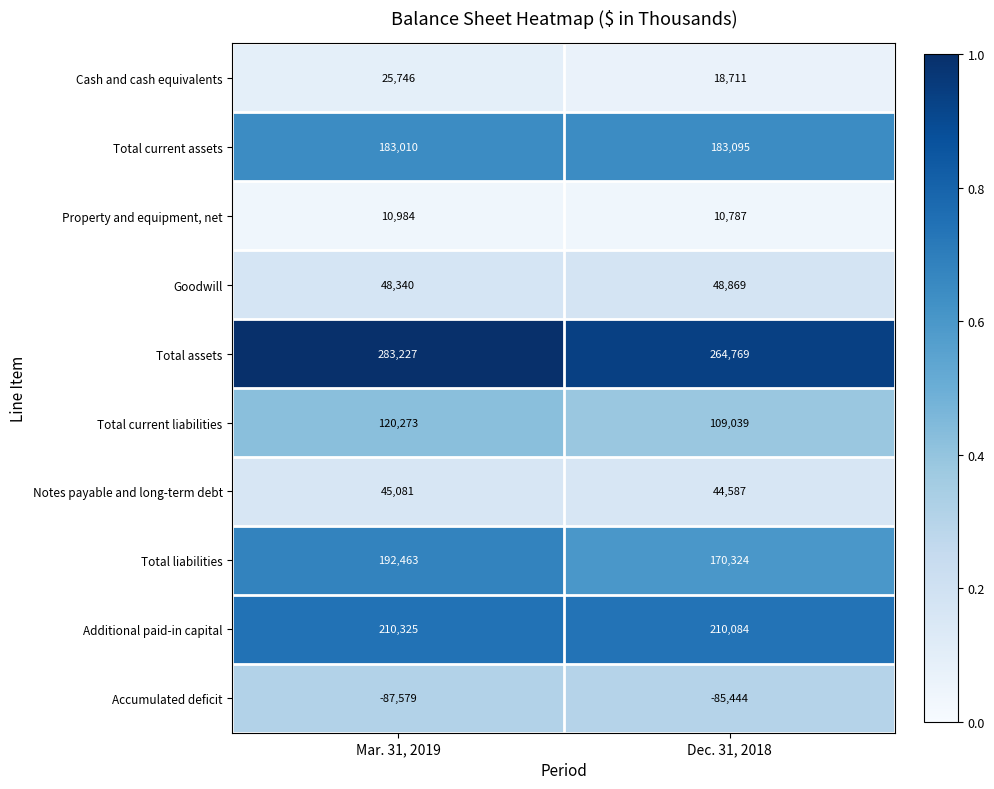

At which category does the chart reach its peak across all series?

Mar. 31, 2019